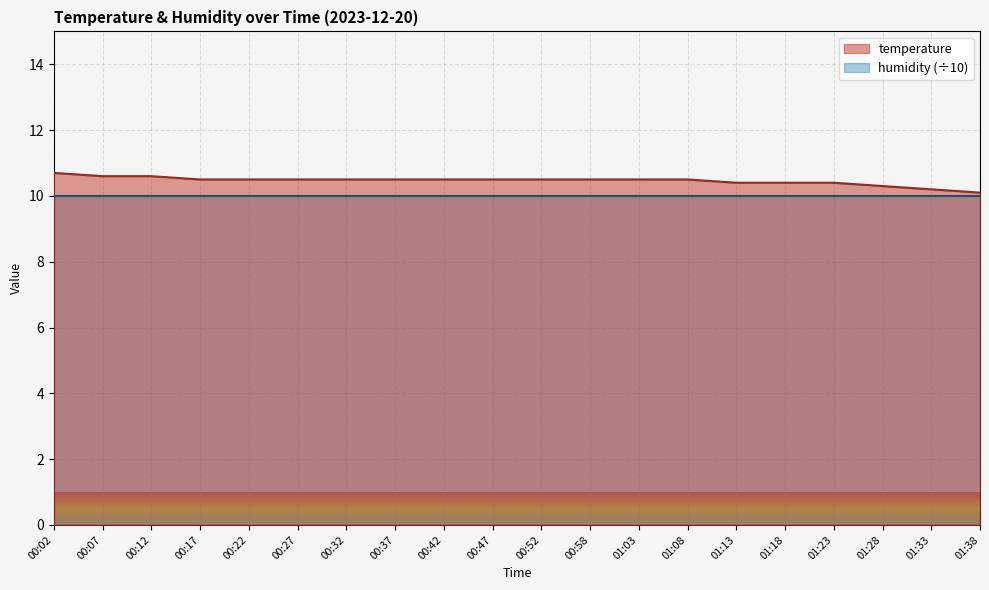

Reading left to right, list all the values displayed in this chart.

00:02=10.7	00:07=10.6	00:12=10.6	00:17=10.5	00:22=10.5	00:27=10.5	00:32=10.5	00:37=10.5	00:42=10.5	00:47=10.5	00:52=10.5	00:58=10.5	01:03=10.5	01:08=10.5	01:13=10.4	01:18=10.4	01:23=10.4	01:28=10.3	01:33=10.2	01:38=10.1